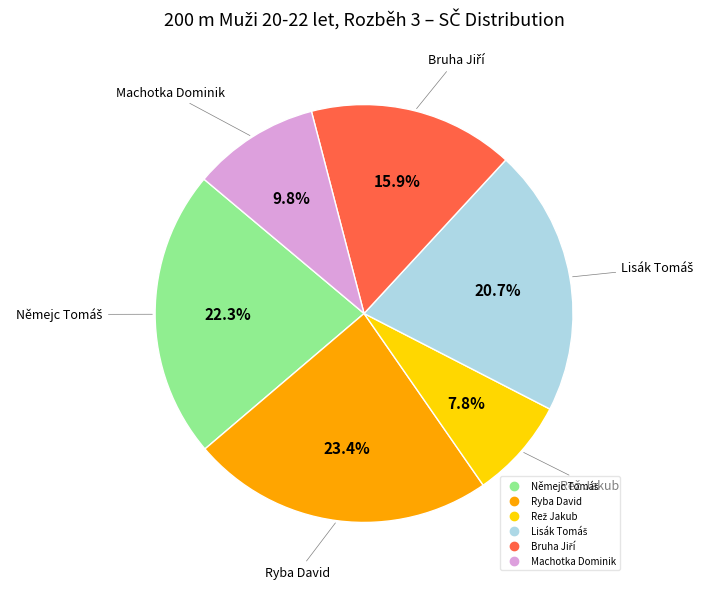

What percentage is NOT represented by Ryba David?

76.6%